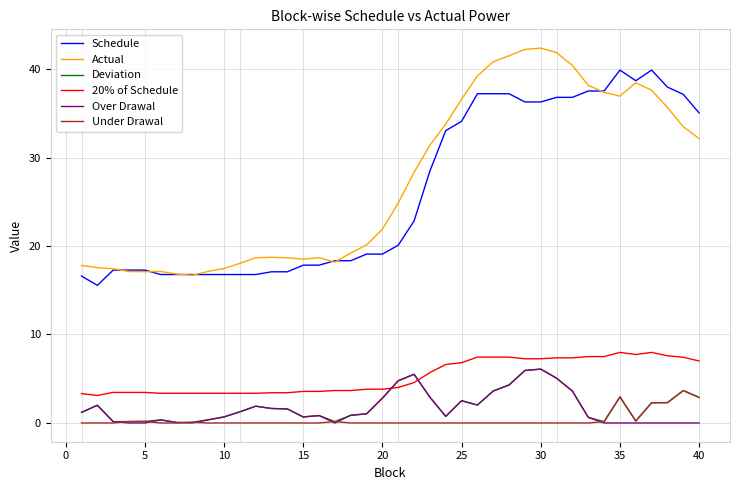

True or false: Deviation and Actual intersect in this chart.

False